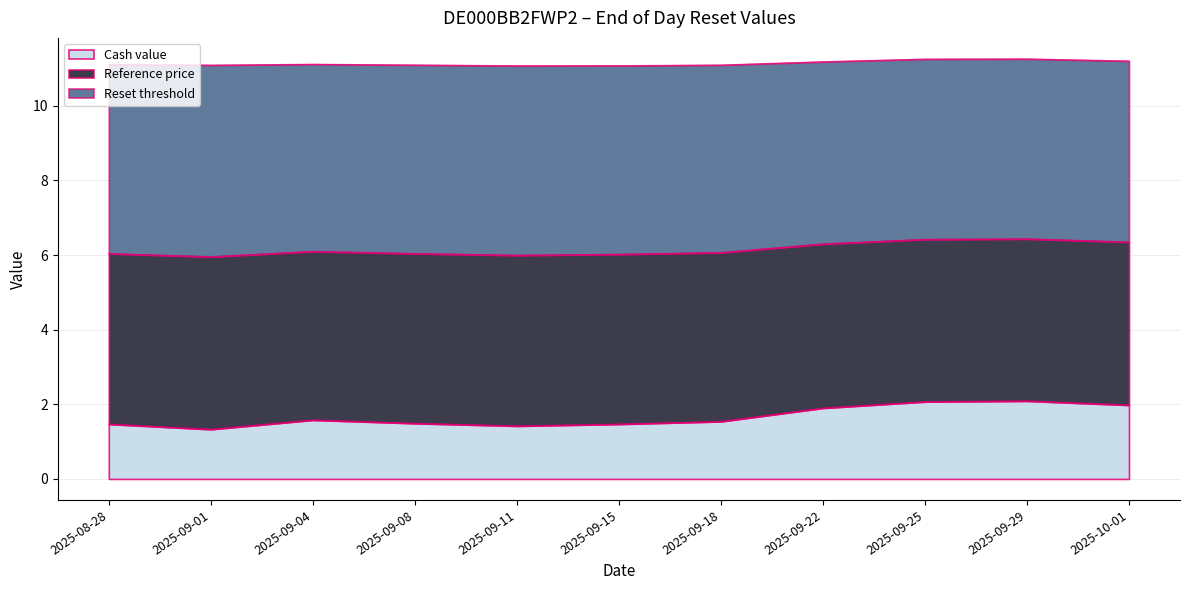

At how many categories does at least one series exceed 4?

11